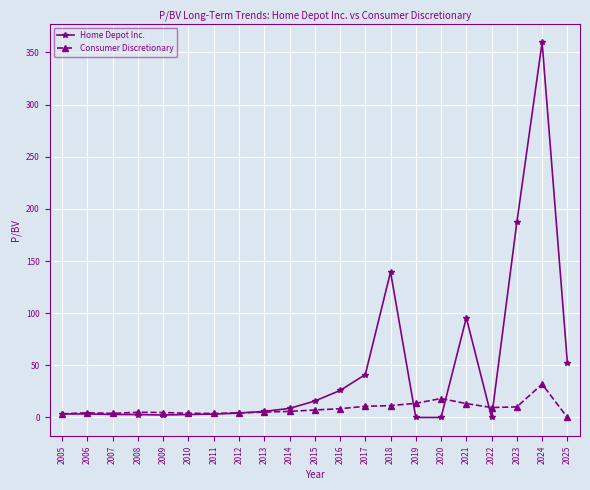

How many positive values does the Consumer Discretionary series have?

20